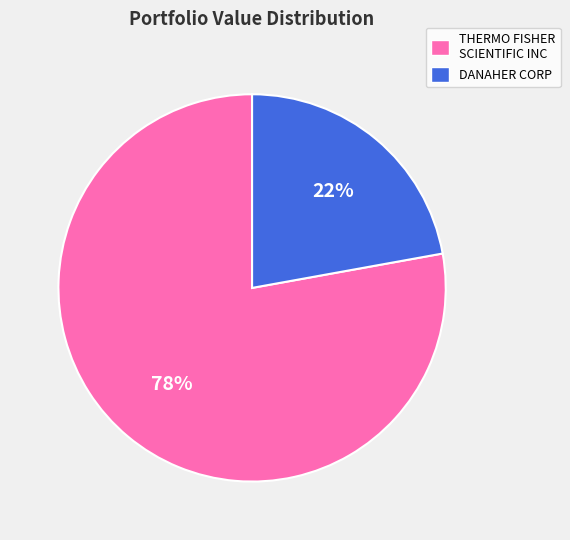

Is the sum of THERMO FISHER SCIENTIFIC INC and DANAHER CORP greater than half?

Yes